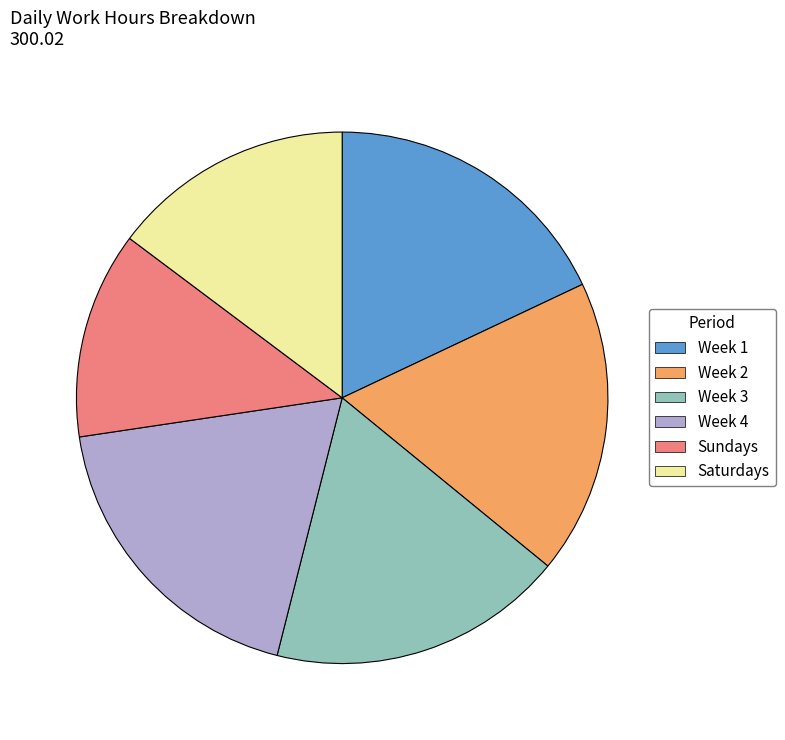

Is there a majority slice in this chart?

No